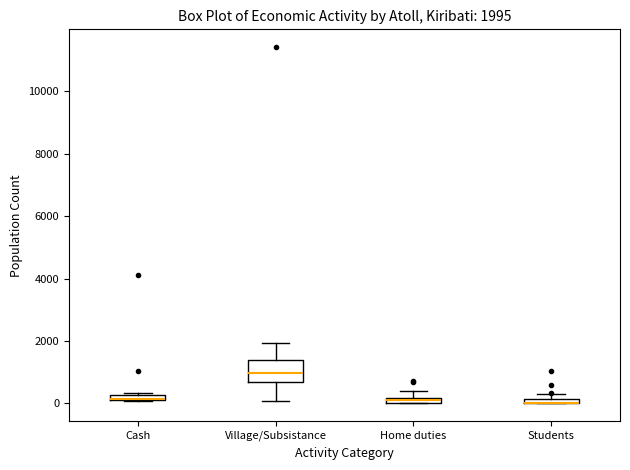

Comparing the boxes themselves (not the whiskers), which one is the tallest?

Village/Subsistance